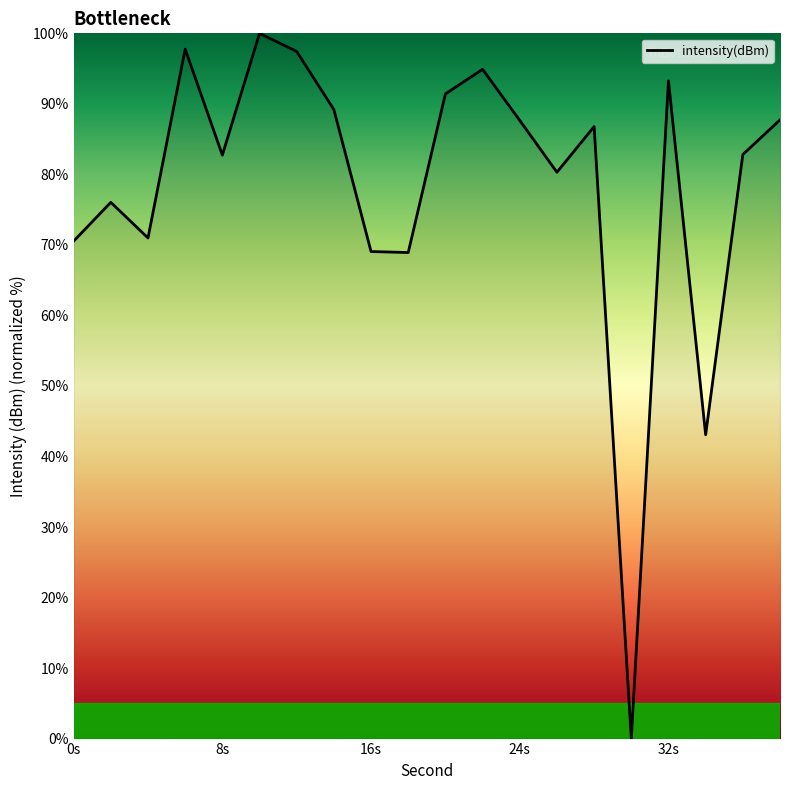

What is the difference between the maximum and minimum values?

100.0